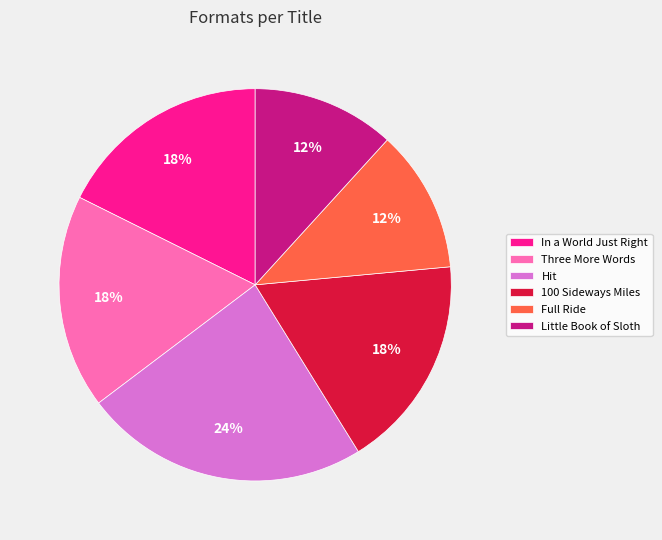

The Hit slice represents 36% of the pie. True or false?

False